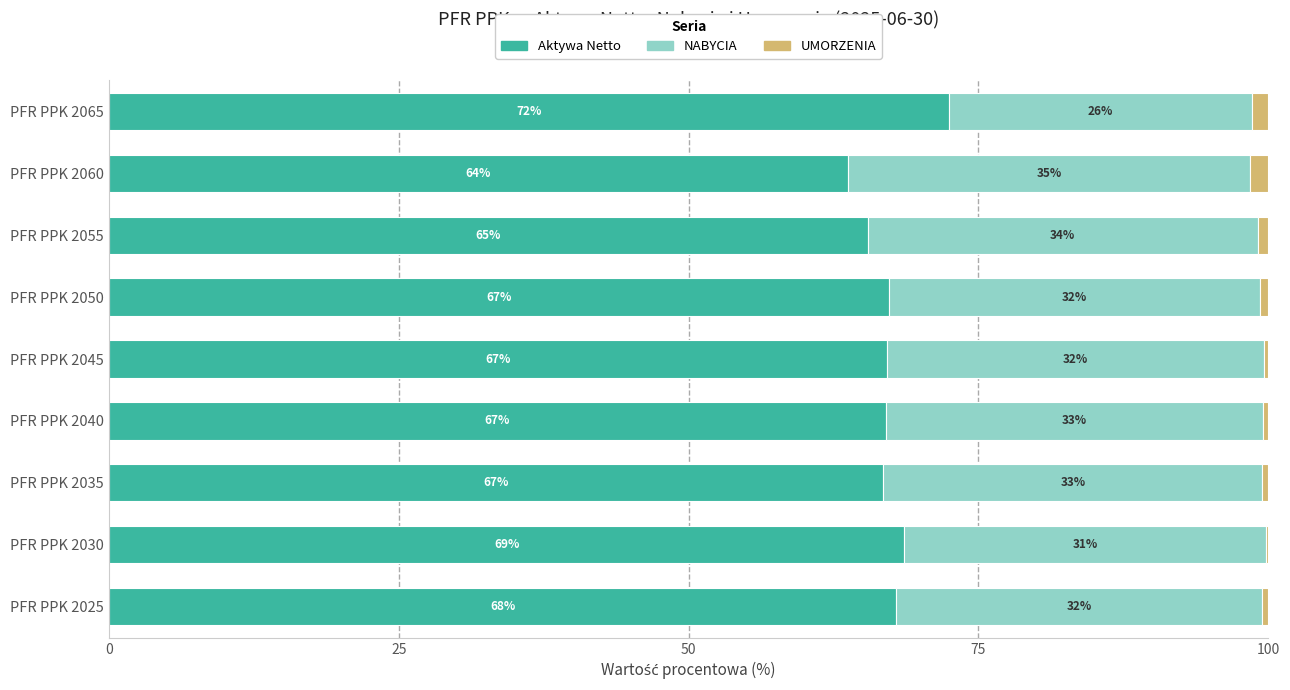

Read the Aktywa Netto value at PFR PPK 2055.

65.5